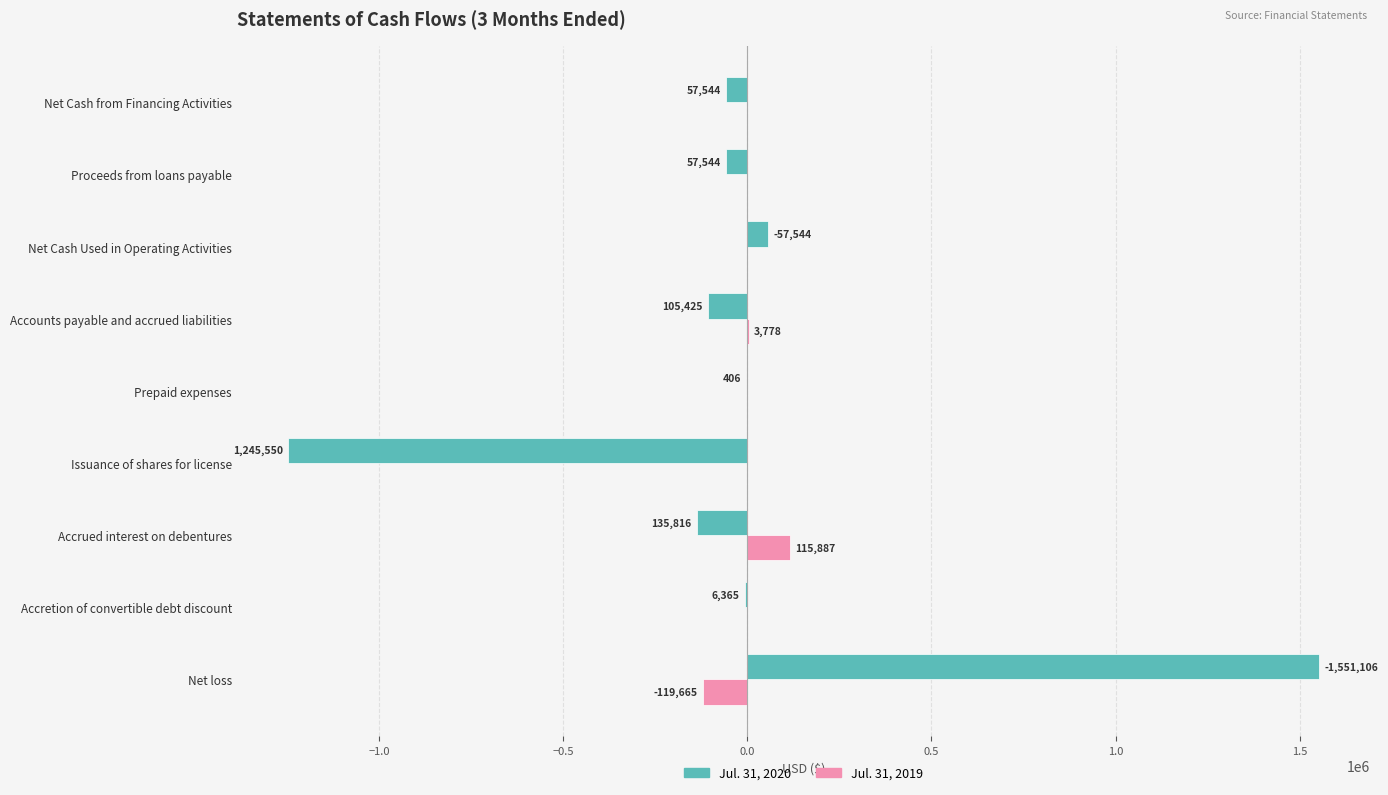

Is it true that Jul. 31, 2019 equals -119665 at Net loss?

True